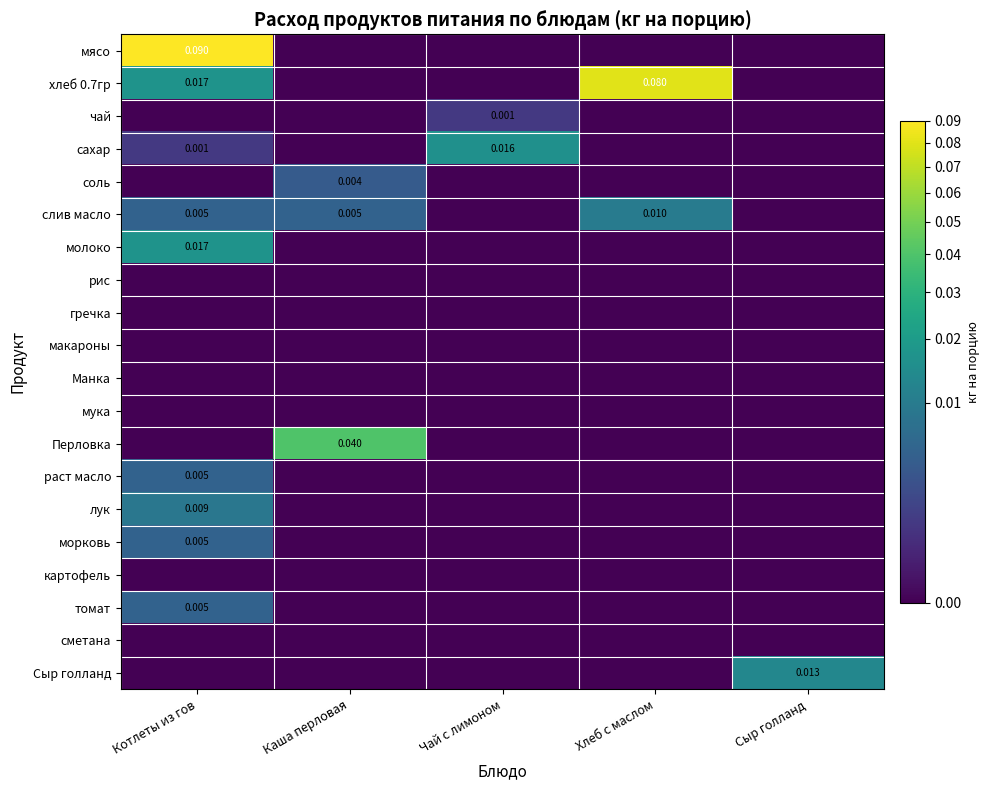

At which label is Сыр голланд closest to 0?

Котлеты из гов